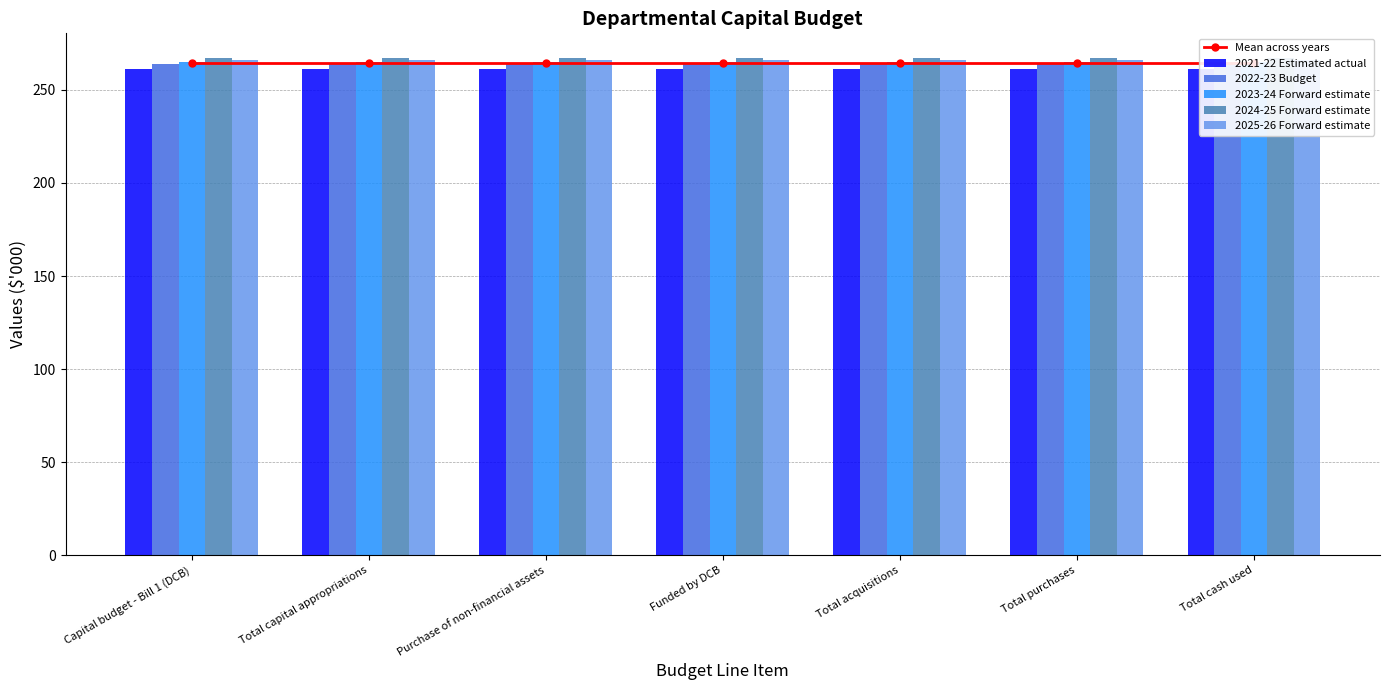

What is the label of the 1st bar from the left?

Capital budget - Bill 1 (DCB)